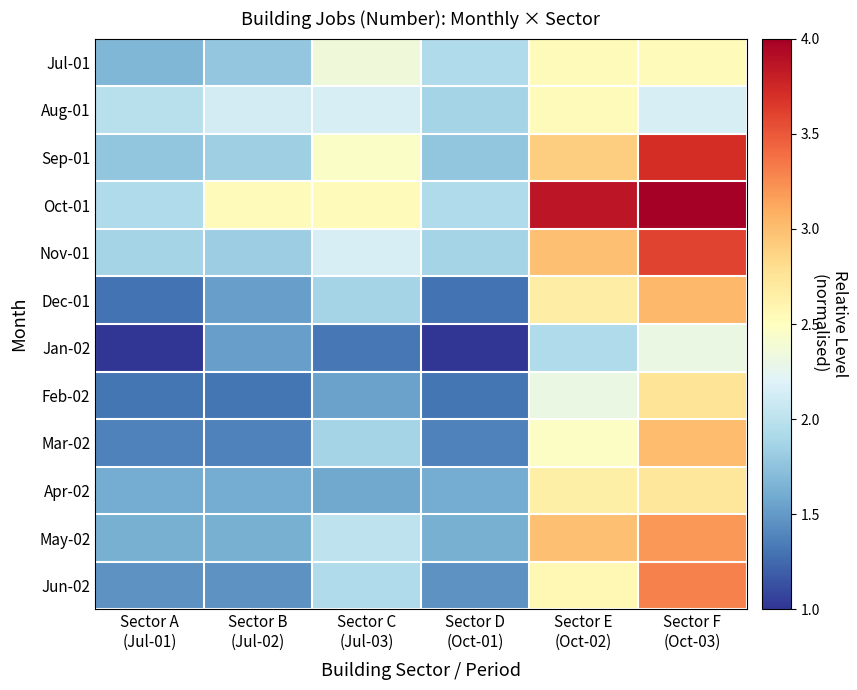

Reading right to left, what are all the values shown in this chart?

Jul-01: Sector F
(Oct-03)=2.5	Sector E
(Oct-02)=2.5	Sector D
(Oct-01)=1.9	Sector C
(Jul-03)=2.3	Sector B
(Jul-02)=1.8	Sector A
(Jul-01)=1.7
Aug-01: Sector F
(Oct-03)=2.2	Sector E
(Oct-02)=2.5	Sector D
(Oct-01)=1.9	Sector C
(Jul-03)=2.2	Sector B
(Jul-02)=2.1	Sector A
(Jul-01)=2.0
Sep-01: Sector F
(Oct-03)=3.7	Sector E
(Oct-02)=2.9	Sector D
(Oct-01)=1.8	Sector C
(Jul-03)=2.5	Sector B
(Jul-02)=1.8	Sector A
(Jul-01)=1.8
Oct-01: Sector F
(Oct-03)=4.0	Sector E
(Oct-02)=3.9	Sector D
(Oct-01)=1.9	Sector C
(Jul-03)=2.5	Sector B
(Jul-02)=2.5	Sector A
(Jul-01)=1.9
Nov-01: Sector F
(Oct-03)=3.6	Sector E
(Oct-02)=3.0	Sector D
(Oct-01)=1.9	Sector C
(Jul-03)=2.2	Sector B
(Jul-02)=1.8	Sector A
(Jul-01)=1.9
Dec-01: Sector F
(Oct-03)=3.0	Sector E
(Oct-02)=2.7	Sector D
(Oct-01)=1.3	Sector C
(Jul-03)=1.9	Sector B
(Jul-02)=1.5	Sector A
(Jul-01)=1.3
Jan-02: Sector F
(Oct-03)=2.3	Sector E
(Oct-02)=1.9	Sector D
(Oct-01)=1.0	Sector C
(Jul-03)=1.3	Sector B
(Jul-02)=1.5	Sector A
(Jul-01)=1.0
Feb-02: Sector F
(Oct-03)=2.7	Sector E
(Oct-02)=2.3	Sector D
(Oct-01)=1.3	Sector C
(Jul-03)=1.5	Sector B
(Jul-02)=1.3	Sector A
(Jul-01)=1.3
Mar-02: Sector F
(Oct-03)=3.0	Sector E
(Oct-02)=2.5	Sector D
(Oct-01)=1.4	Sector C
(Jul-03)=1.9	Sector B
(Jul-02)=1.4	Sector A
(Jul-01)=1.4
Apr-02: Sector F
(Oct-03)=2.7	Sector E
(Oct-02)=2.6	Sector D
(Oct-01)=1.6	Sector C
(Jul-03)=1.6	Sector B
(Jul-02)=1.6	Sector A
(Jul-01)=1.6
May-02: Sector F
(Oct-03)=3.2	Sector E
(Oct-02)=3.0	Sector D
(Oct-01)=1.6	Sector C
(Jul-03)=2.0	Sector B
(Jul-02)=1.6	Sector A
(Jul-01)=1.6
Jun-02: Sector F
(Oct-03)=3.3	Sector E
(Oct-02)=2.6	Sector D
(Oct-01)=1.5	Sector C
(Jul-03)=1.9	Sector B
(Jul-02)=1.5	Sector A
(Jul-01)=1.5